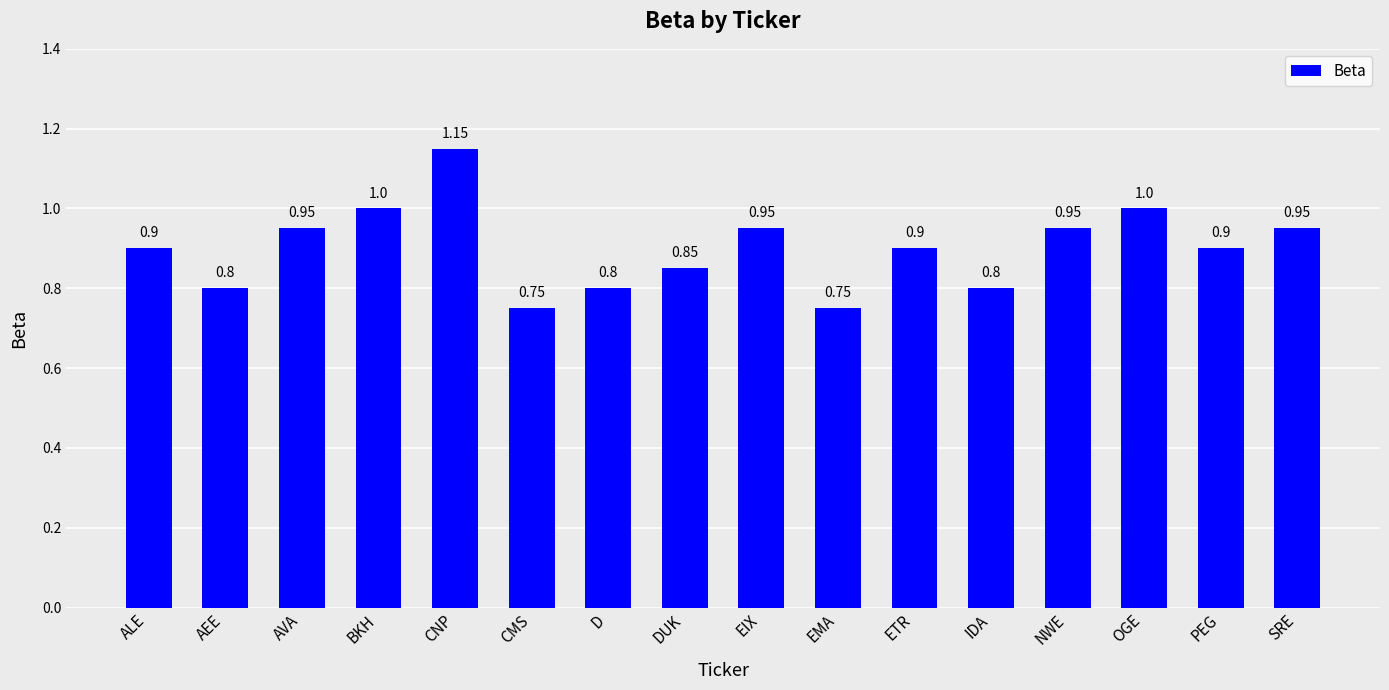

What is the sum of all values?

14.4